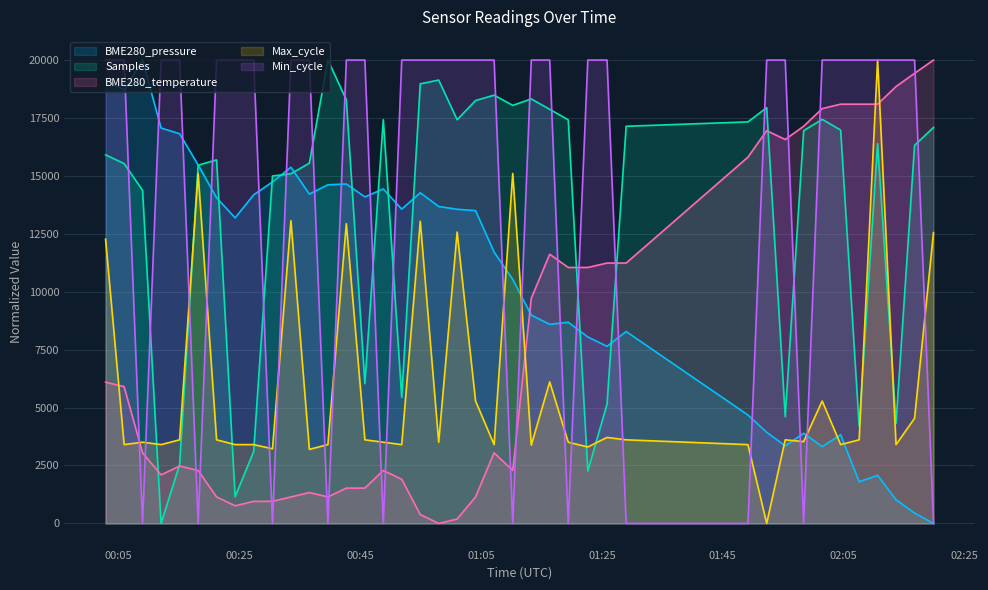

Which series ends up on top after the final intersection of Samples and Max_cycle?

Samples